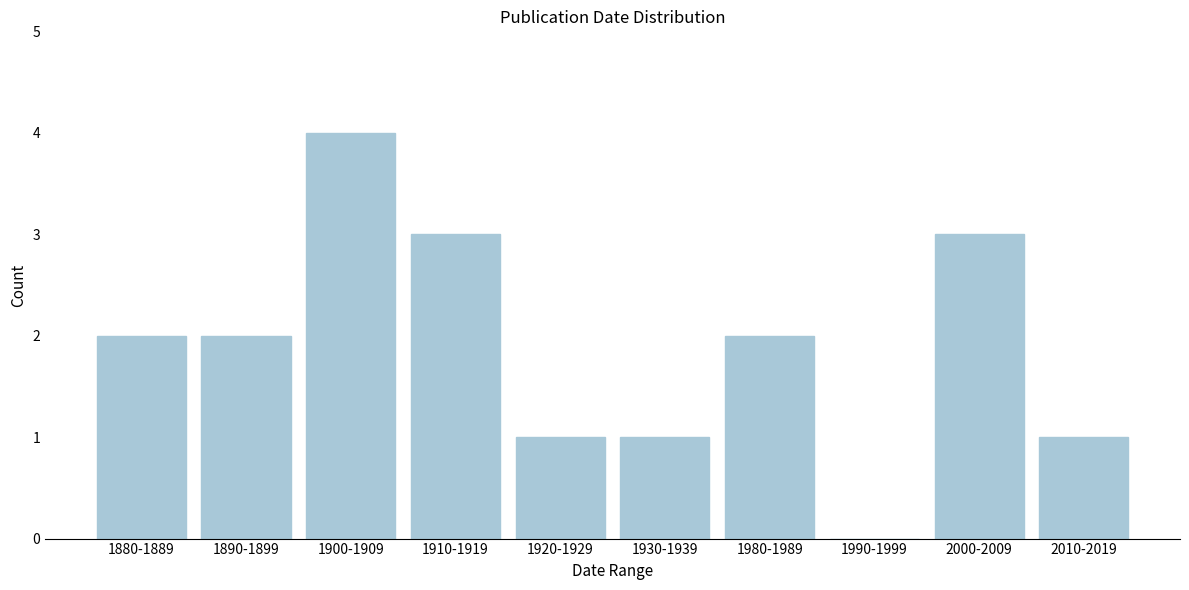

Reading left to right, extract all data points from this chart.

1880-1889=2	1890-1899=2	1900-1909=4	1910-1919=3	1920-1929=1	1930-1939=1	1980-1989=2	1990-1999=0	2000-2009=3	2010-2019=1